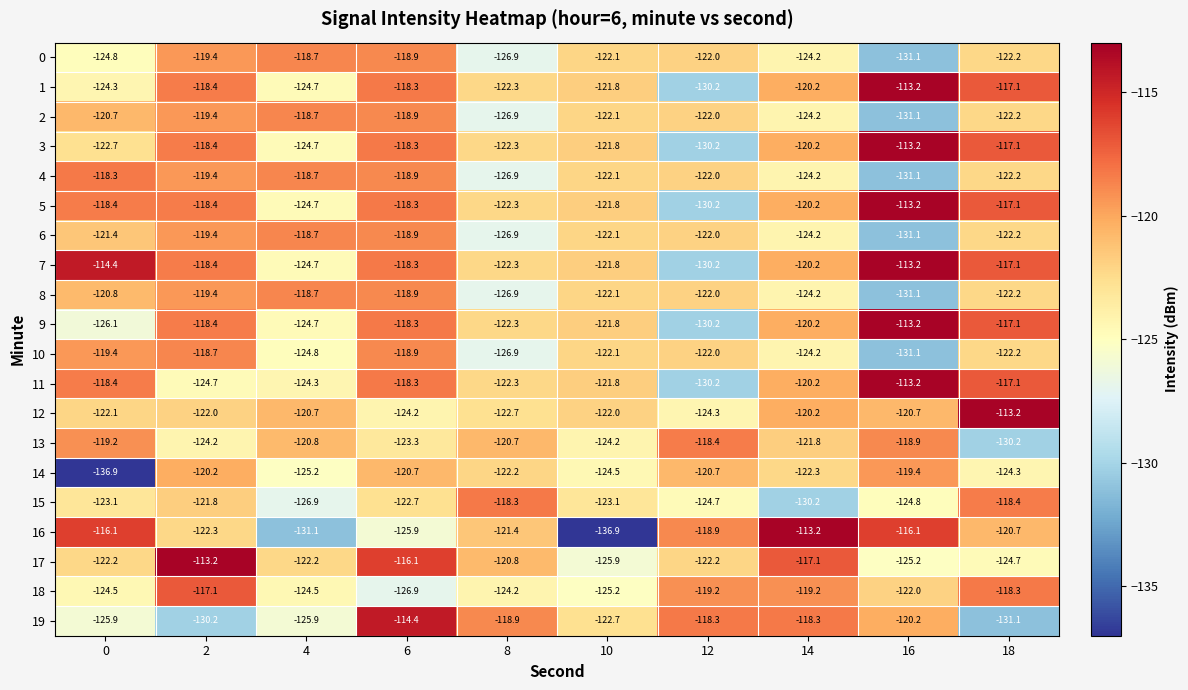

What is the sum of the 15 values at 16 and 4?

-251.7